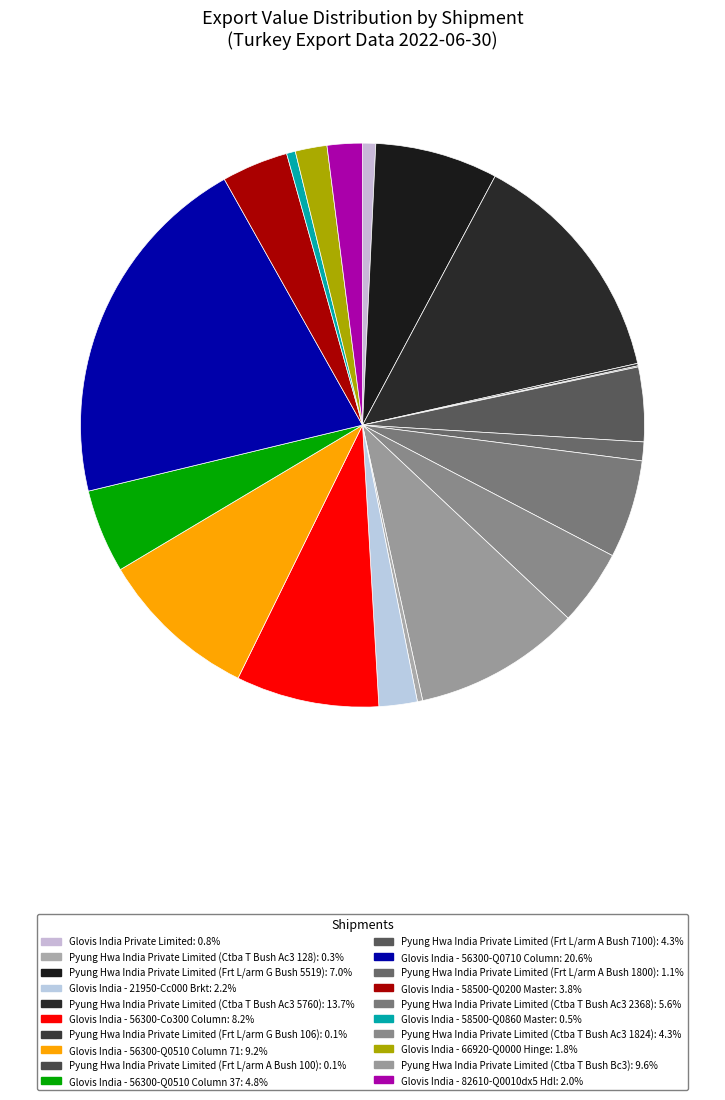

What is the smallest slice in the pie chart?

Pyung Hwa India Private Limited (Frt L/arm A Bush 100)